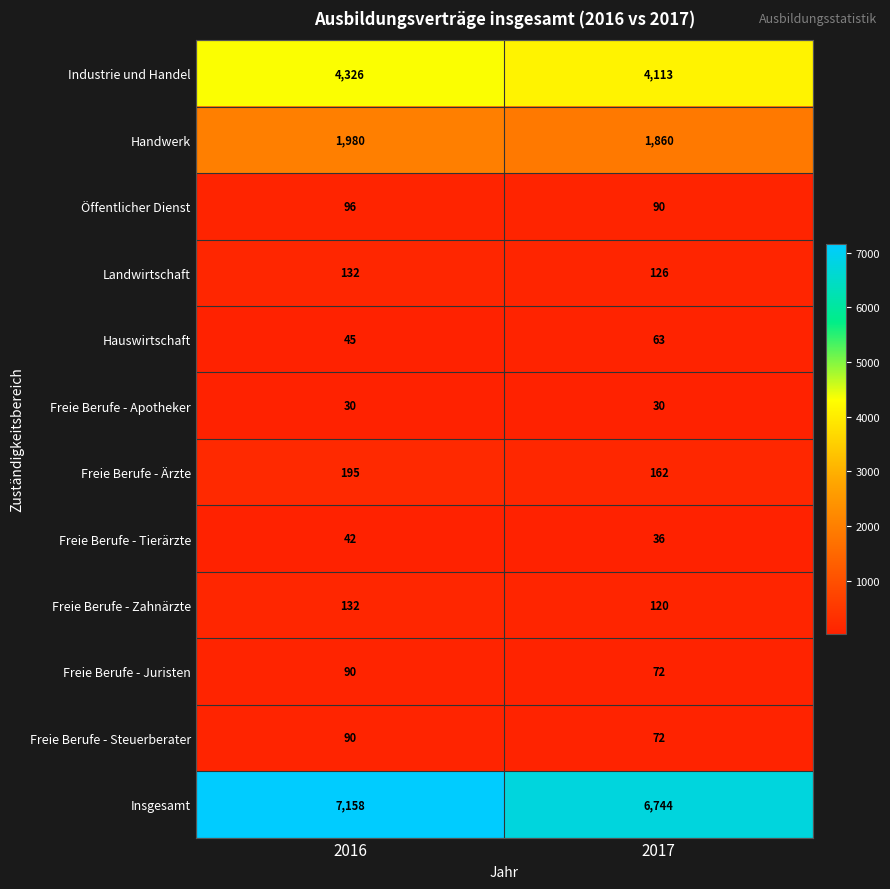

What is the greatest value displayed?

7158